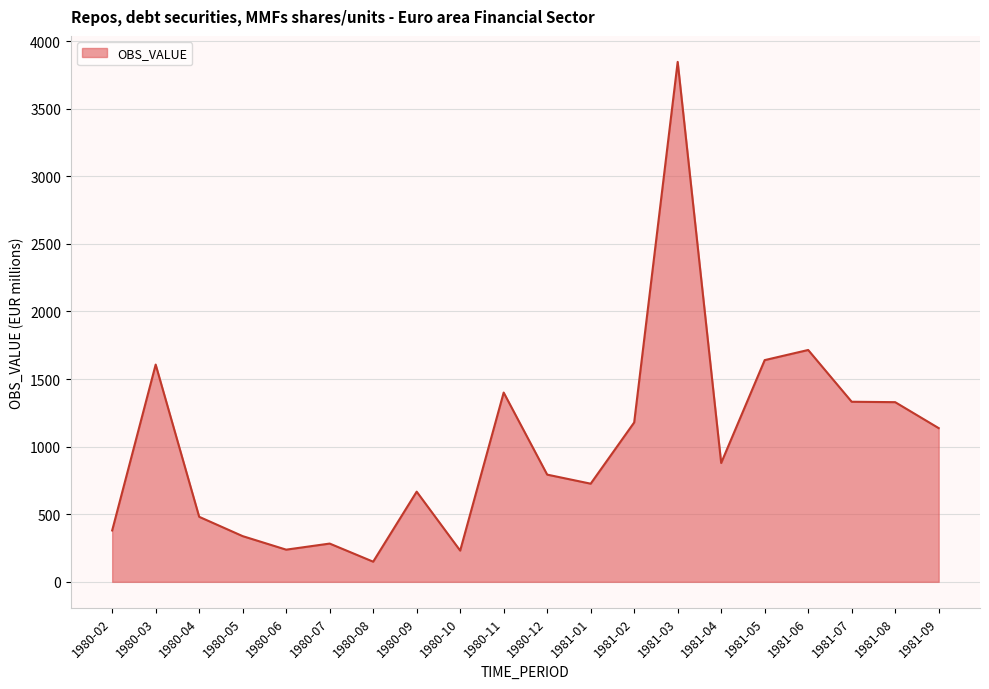

The value at 1981-06 is 1715. True or false?

True